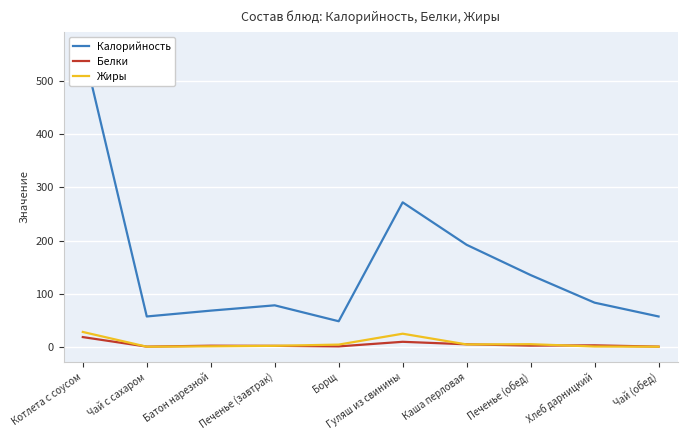

List the labels in order of Жиры value, smallest first.

Чай с сахаром, Чай (обед), Хлеб дарницкий, Батон нарезной, Печенье (завтрак), Борщ, Каша перловая, Печенье (обед), Гуляш из свинины, Котлета с соусом